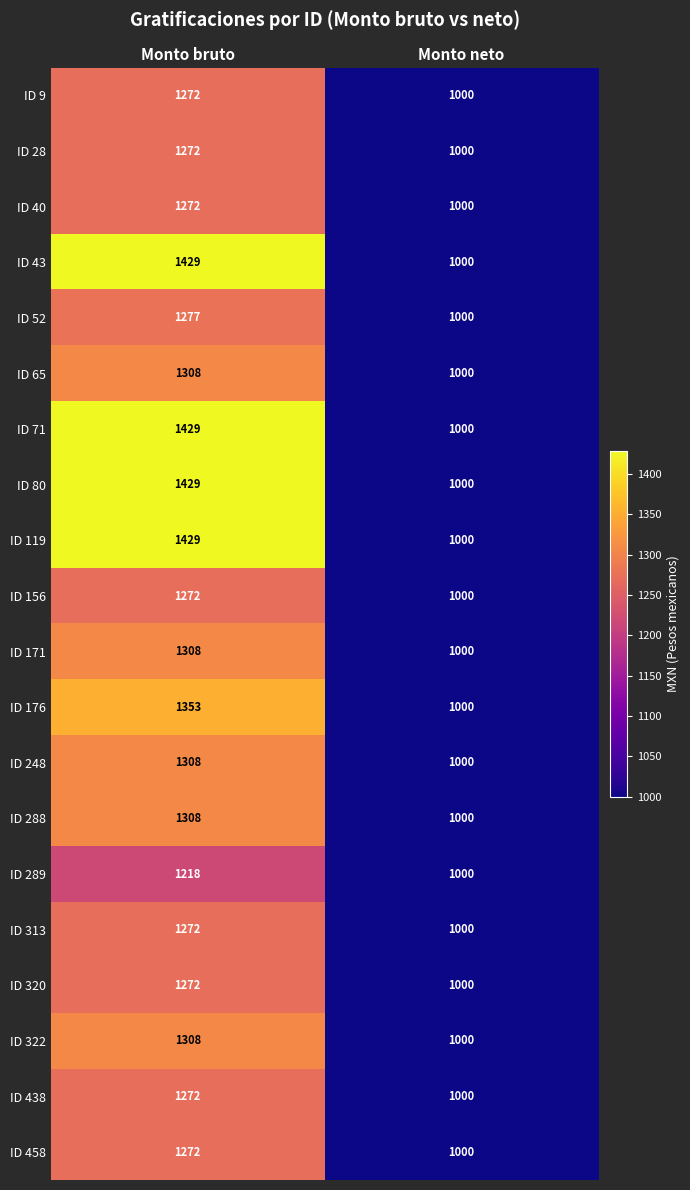

Read the ID 458 value at Monto bruto.

1272